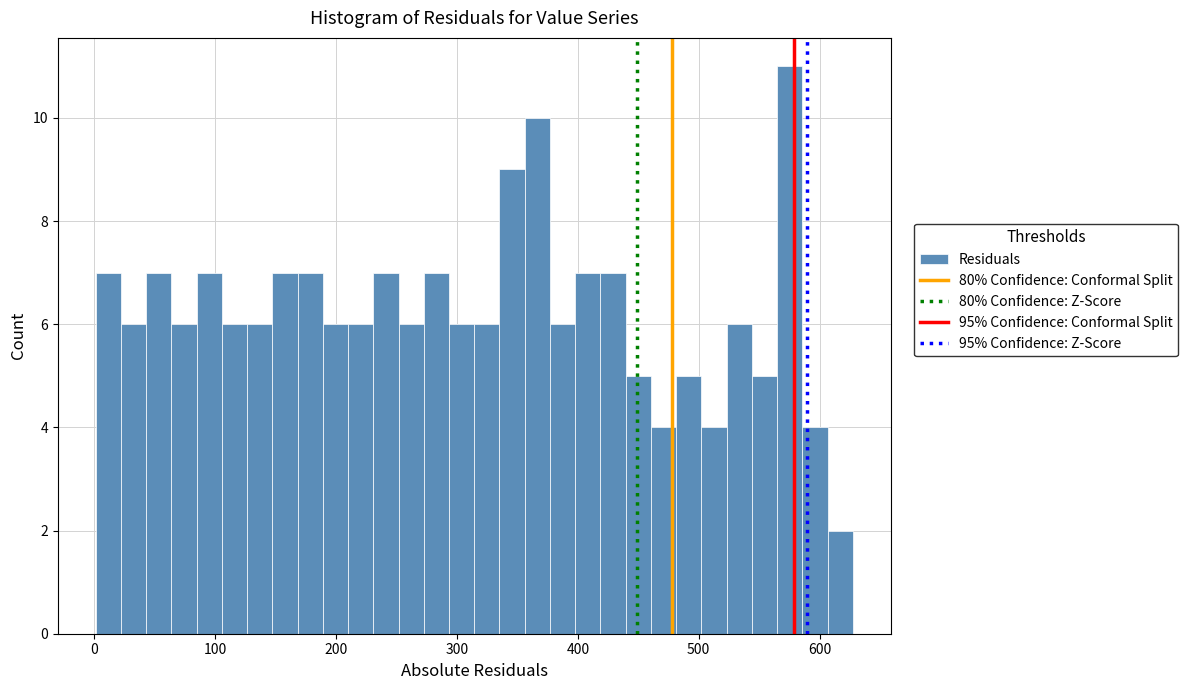

Around what value on the x-axis is the tallest bar? Give the approximate position of its centre, as read against the axis.

580